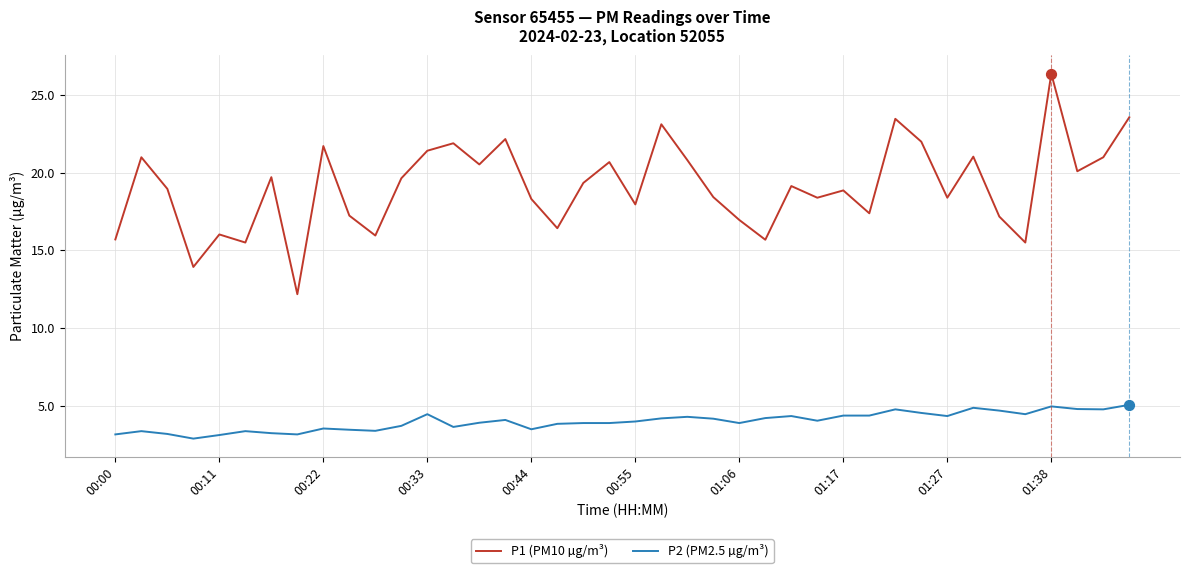

What are all the series names shown in the legend?

P1 (PM10 µg/m³), P2 (PM2.5 µg/m³)